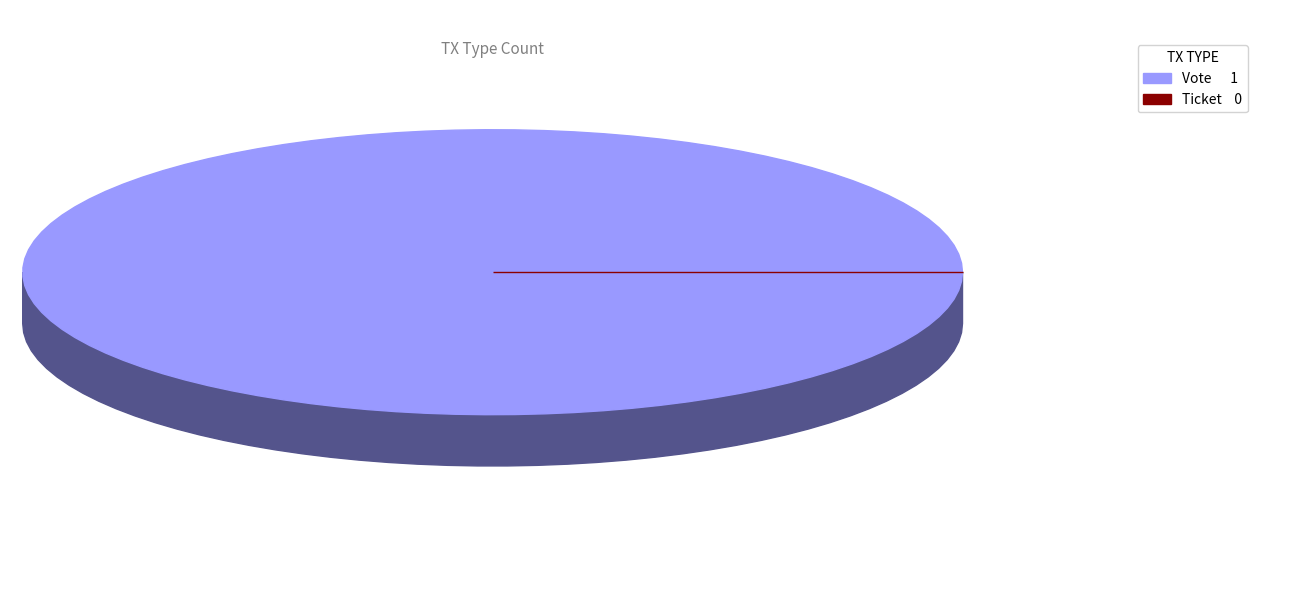

Does Ticket represent more than half of the total?

No